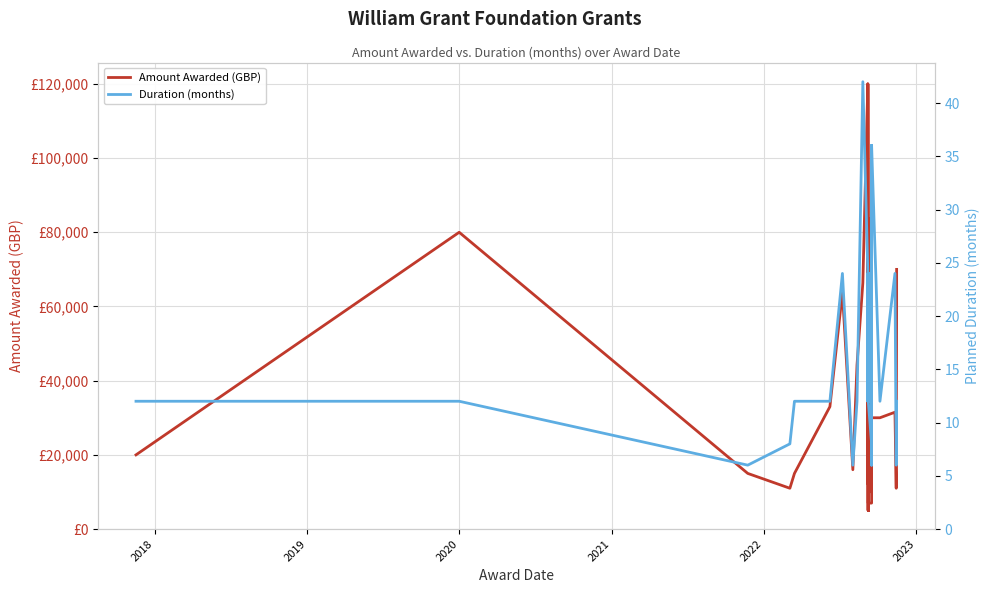

How many lines are shown in the chart?

2